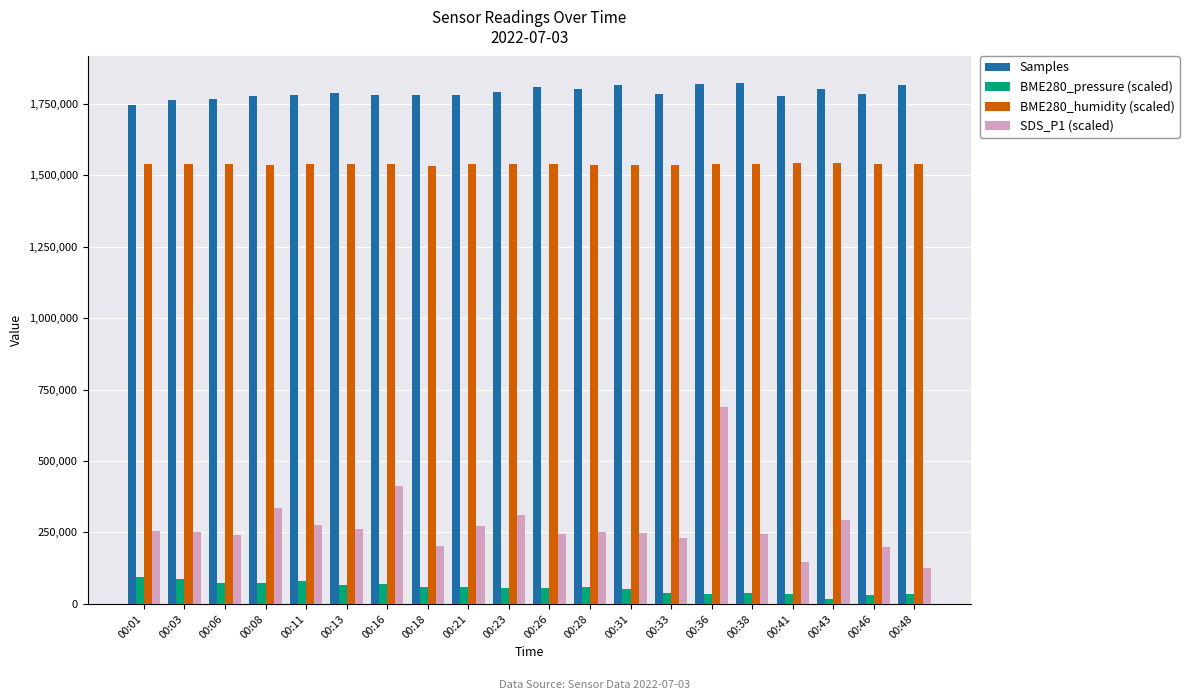

What are all the series names shown in the legend?

Samples, BME280_pressure (scaled), BME280_humidity (scaled), SDS_P1 (scaled)